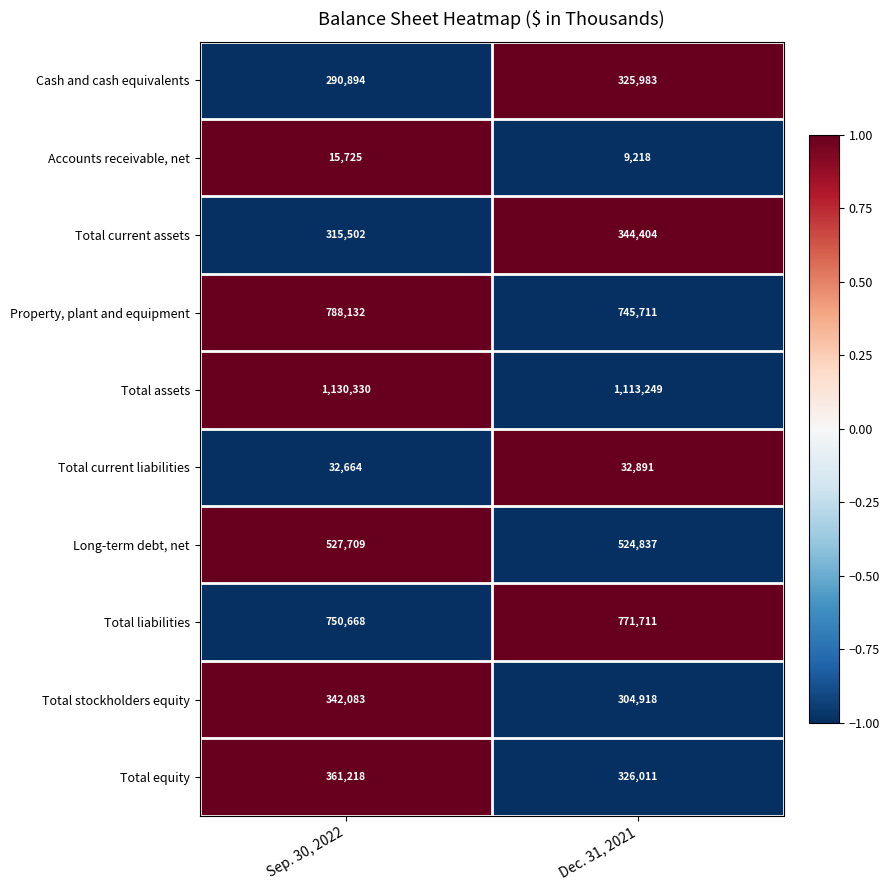

What is the spread (max minus min) of values at Dec. 31, 2021?

1104031